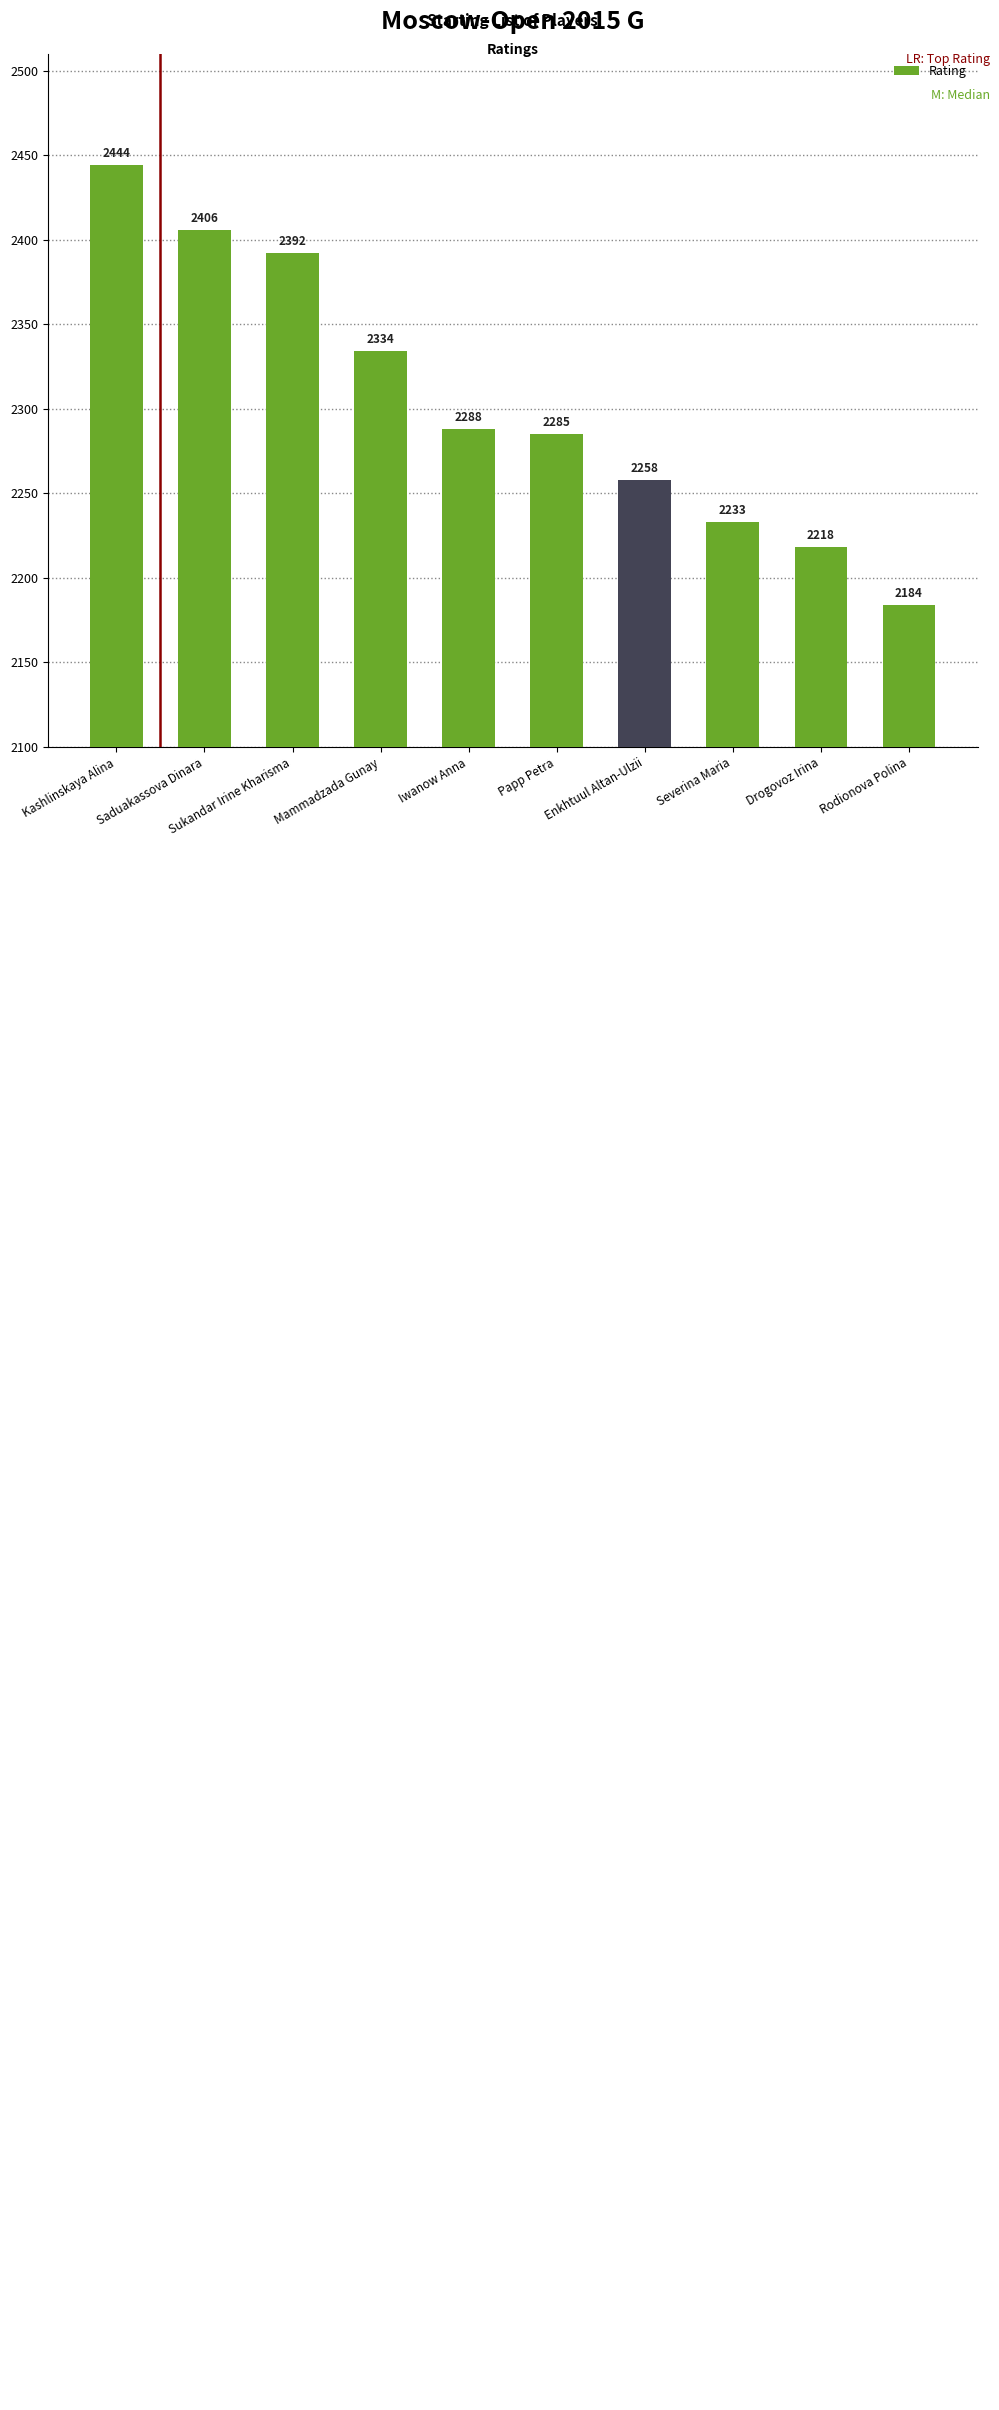

What is the label of the 10th bar from the left?

Rodionova Polina